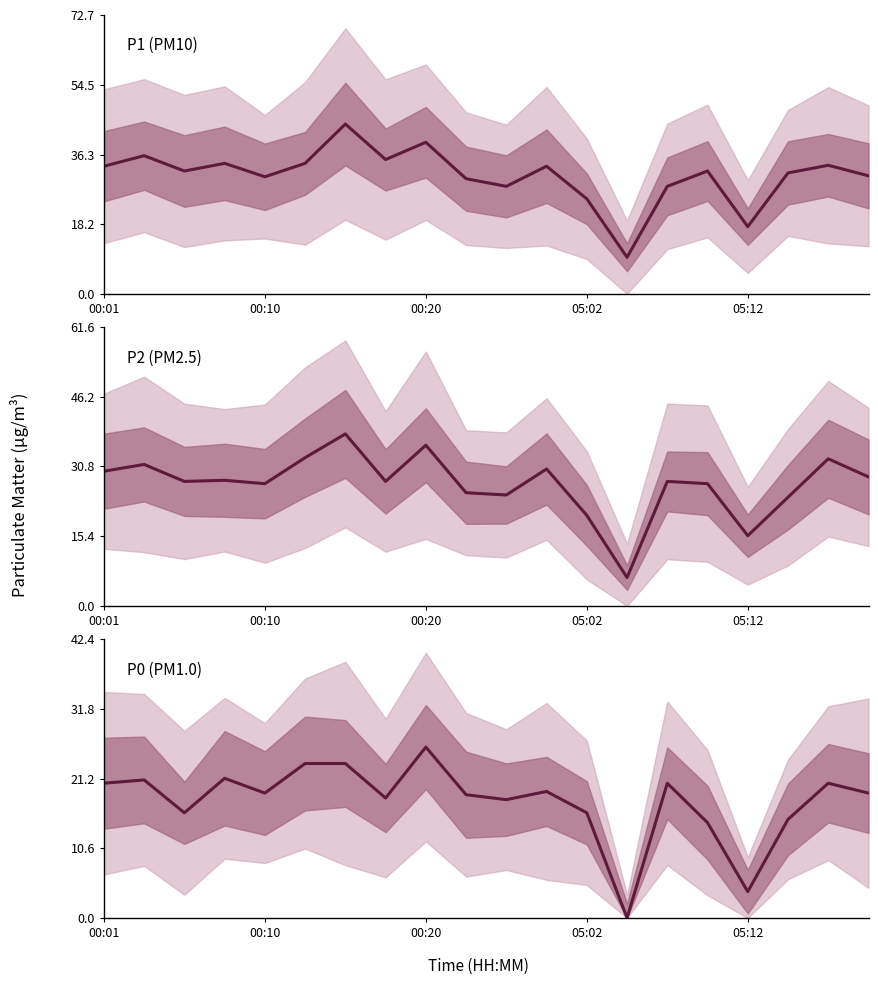

What is the value of the P2 point at the 6th from the left?

32.8